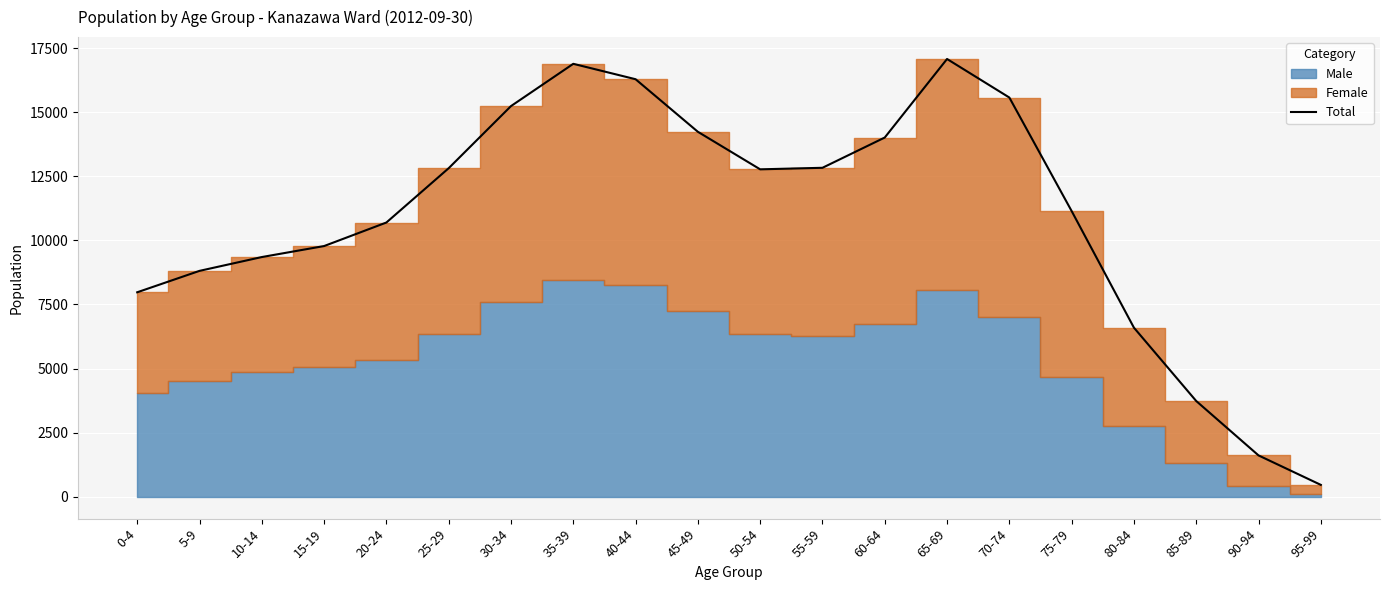

Approximately how many times larger is the value at 65-69 compared to 25-29?

1.3